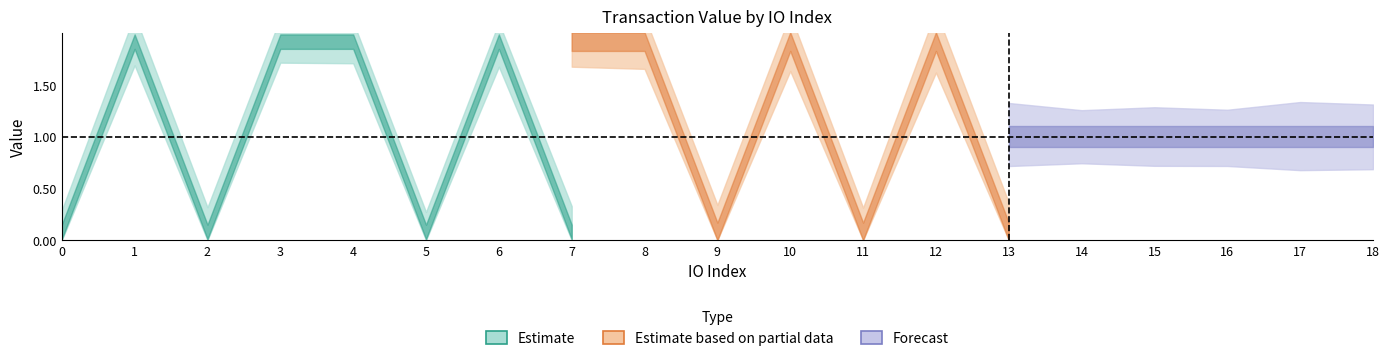

Between 2 and 9, which is larger?

9